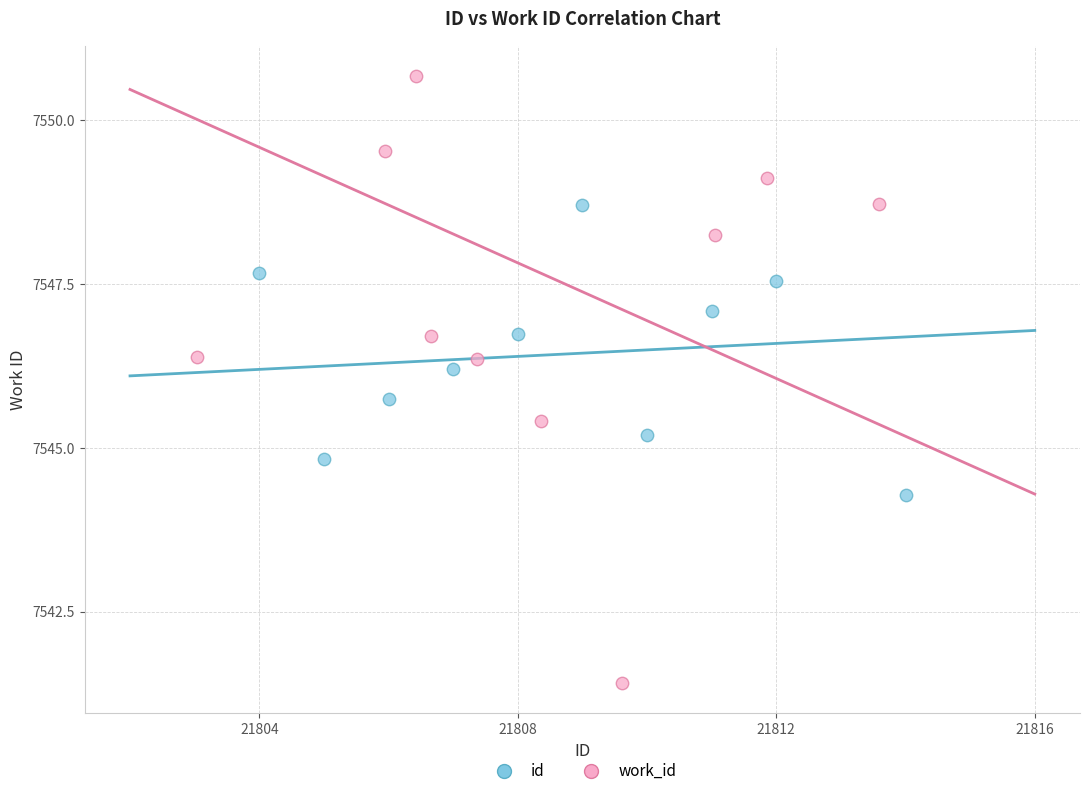

Which series reaches the minimum Y coordinate?

work_id